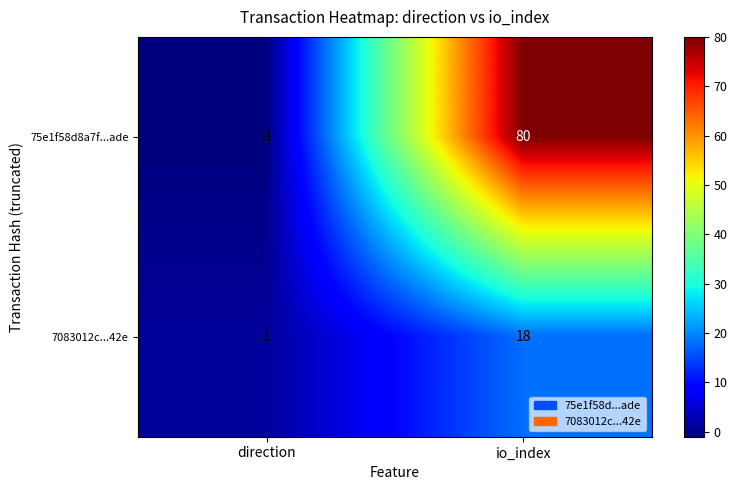

Reading left to right, transcribe all the data shown in this chart.

75e1f58d8a7f...ade: -1	80
7083012c...42e: 1	18